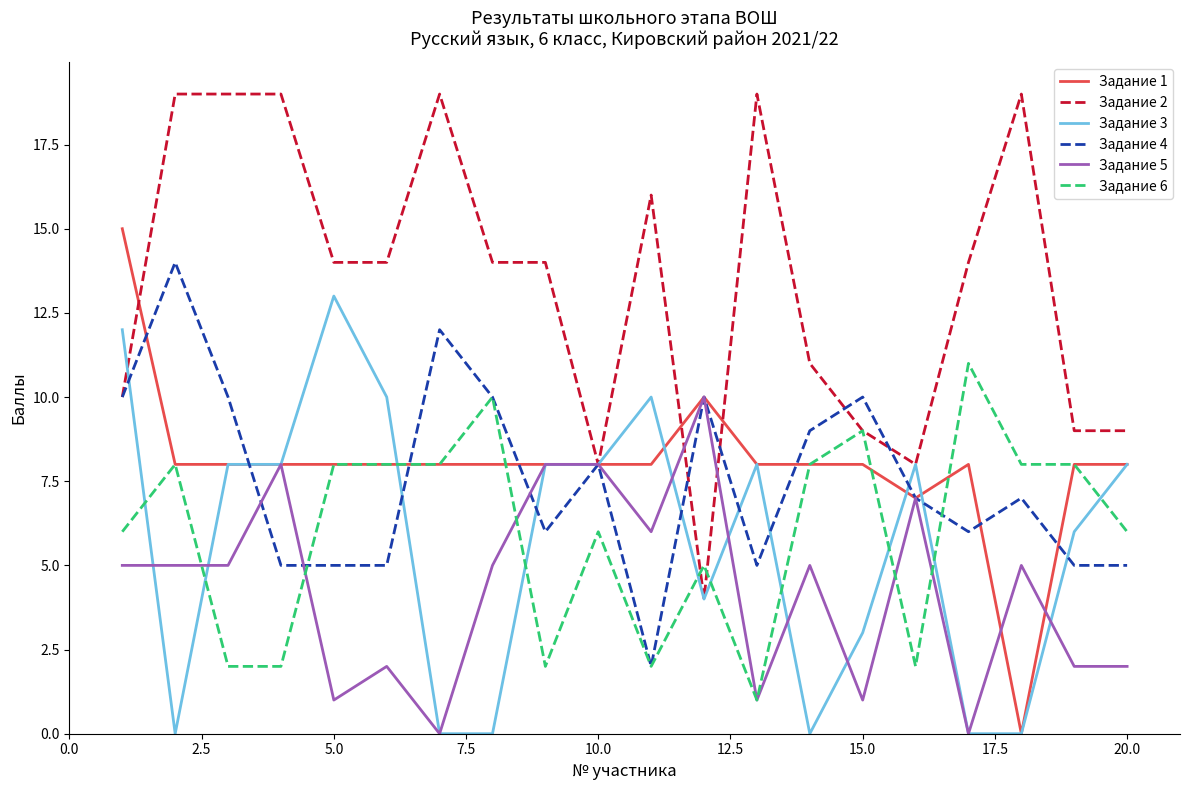

Which series has the largest total across all categories?

Задание 2